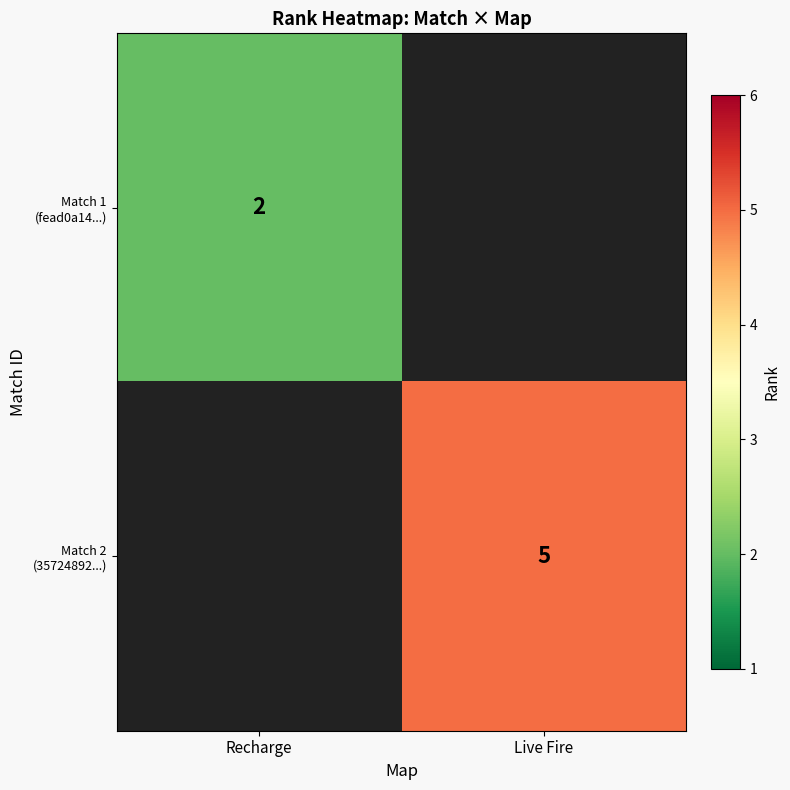

List the series in order of their peak value, lowest first.

Match 1 (fead0a14...), Match 2 (35724892...)